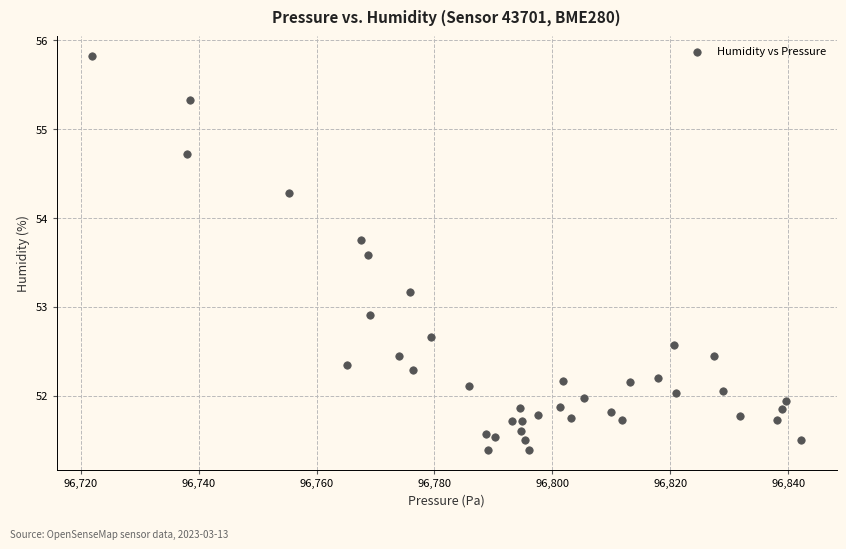

What Y value in the scatter plot is closest to 53?

52.9